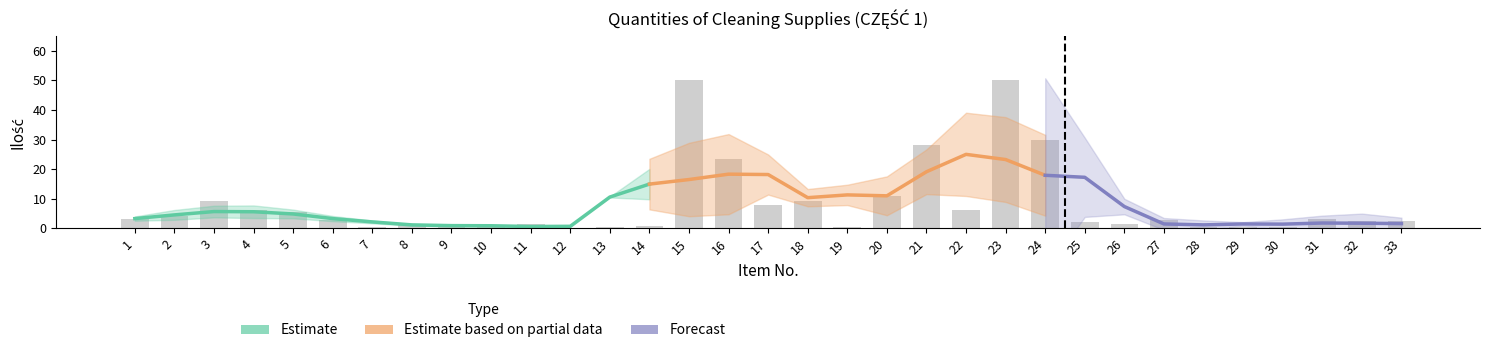

Reading left to right, extract all data points from this chart.

3.1	4.1	9.4	6.2	5.6	2.8	0.3	1.6	0.6	0.6	1.6	0.1	0.3	0.9	50.0	23.4	7.8	9.4	0.3	10.9	28.1	6.2	50.0	29.7	2.2	1.6	2.8	0.6	0.3	0.6	3.1	2.5	2.5